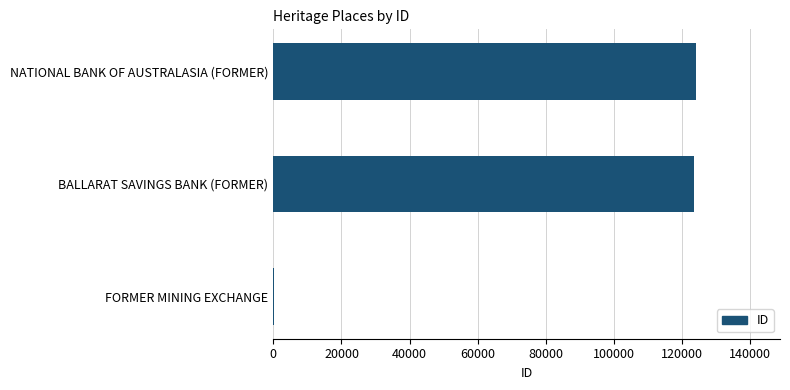

At which label is the value closest to 62007?

BALLARAT SAVINGS BANK (FORMER)